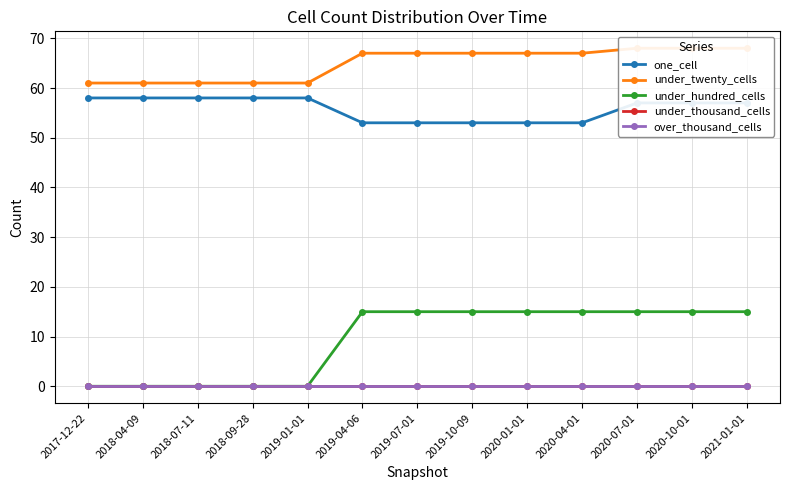

Reading left to right, list all the values displayed in this chart.

one_cell: 58	58	58	58	58	53	53	53	53	53	57	57	57
under_twenty_cells: 61	61	61	61	61	67	67	67	67	67	68	68	68
under_hundred_cells: 0	0	0	0	0	15	15	15	15	15	15	15	15
under_thousand_cells: 0	0	0	0	0	0	0	0	0	0	0	0	0
over_thousand_cells: 0	0	0	0	0	0	0	0	0	0	0	0	0